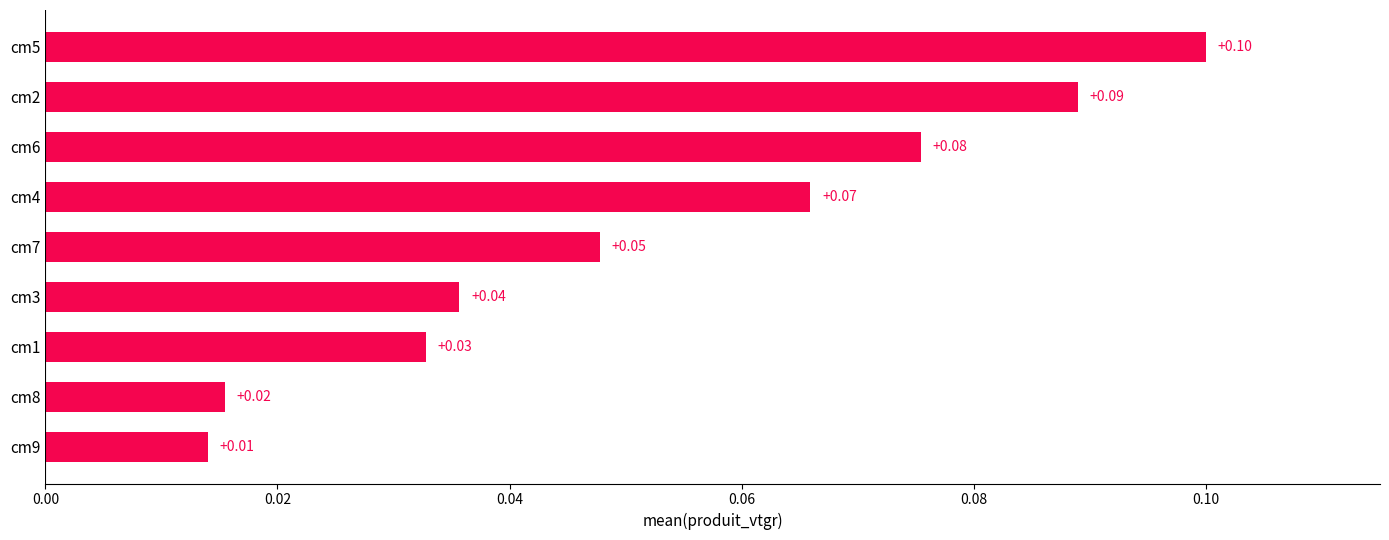

Rank the categories by value from highest to lowest.

cm5, cm2, cm6, cm4, cm7, cm3, cm1, cm8, cm9